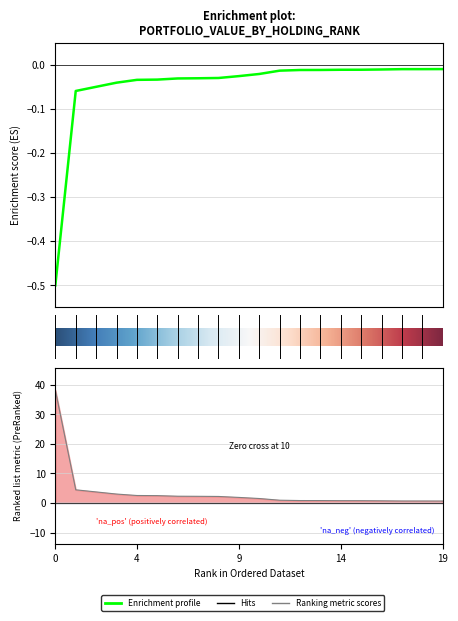

What is the sum of all values?

-0.9